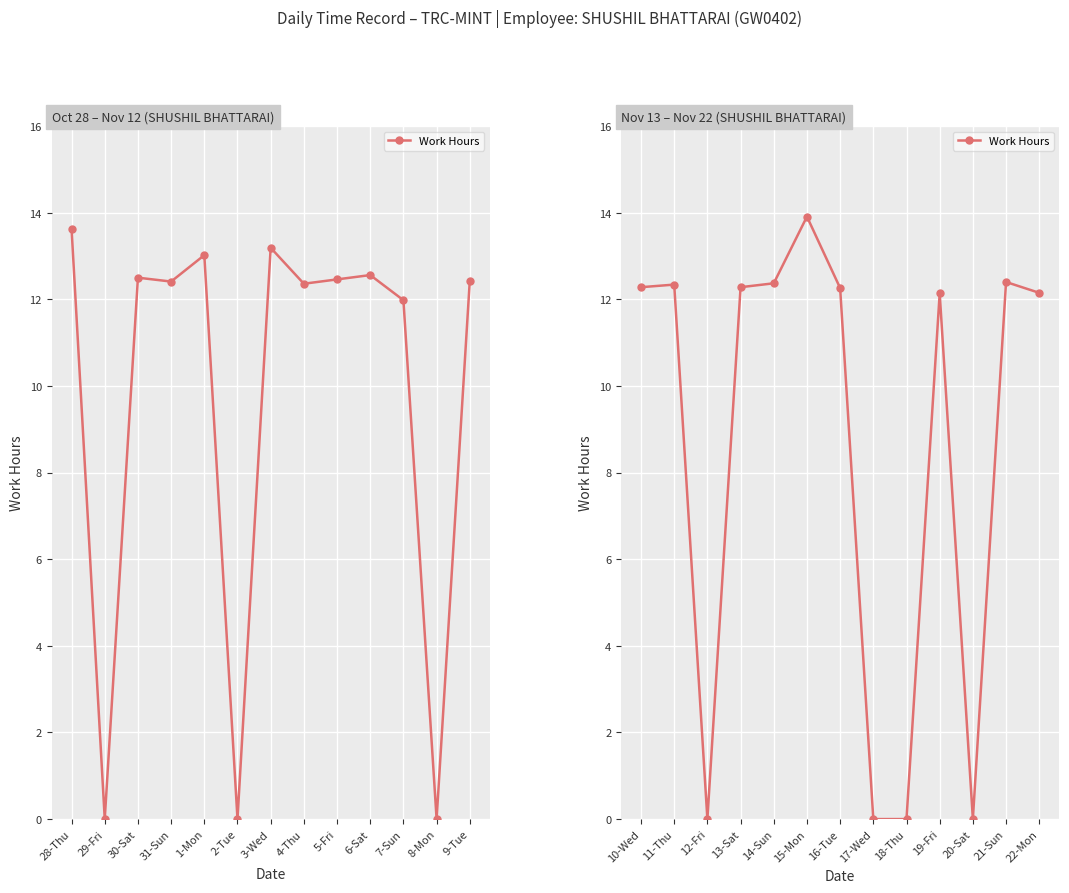

How many values are below 12?

4